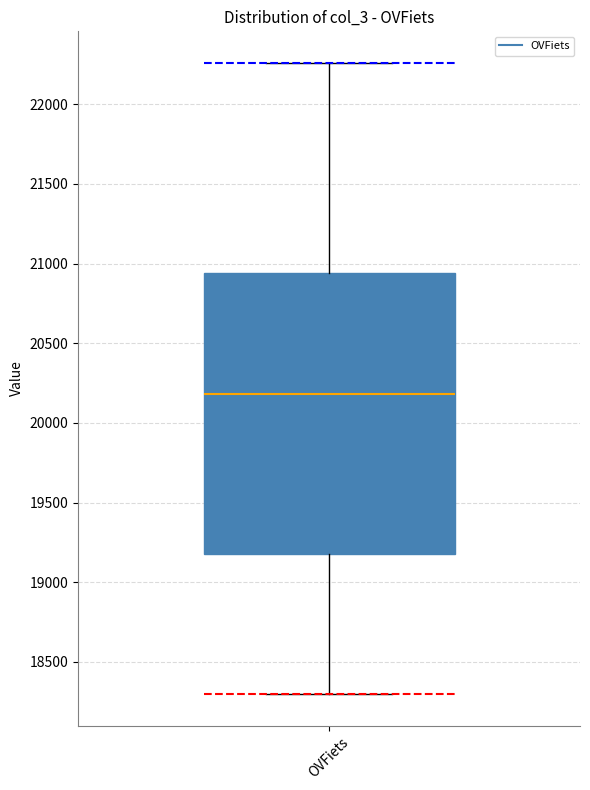

Read this box plot against the y-axis: the position of the median line, the range covered by the box, and the ends of both whiskers. The values are not printed on the chart, so give them approximately, as read against the axis.

median 20200, box 19200 to 20950, whiskers 18300 to 22250